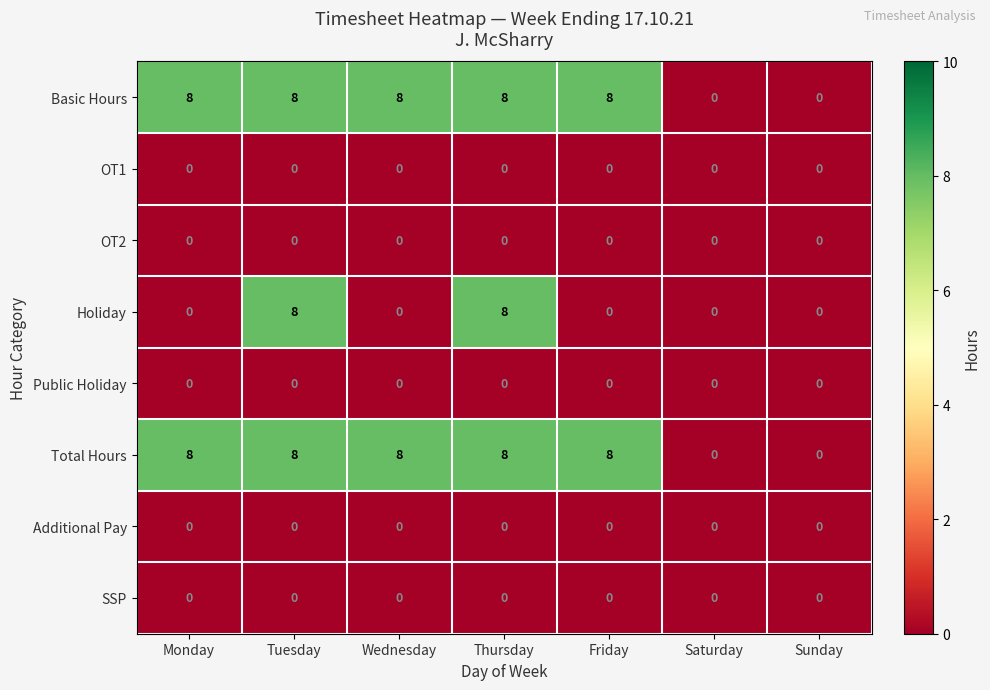

True or false: Total Hours has a value of -3 at Sunday.

False